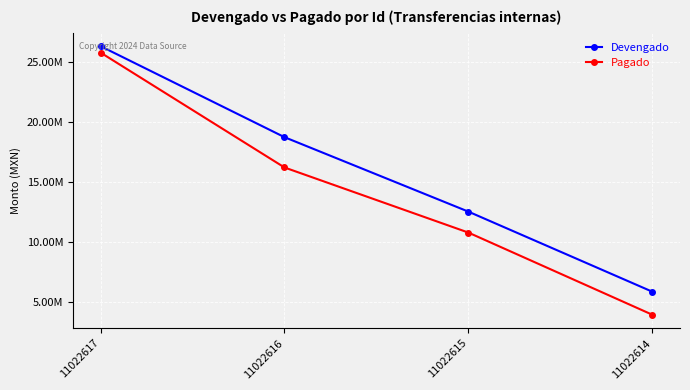

True or false: Devengado and Pagado cross at least once.

False